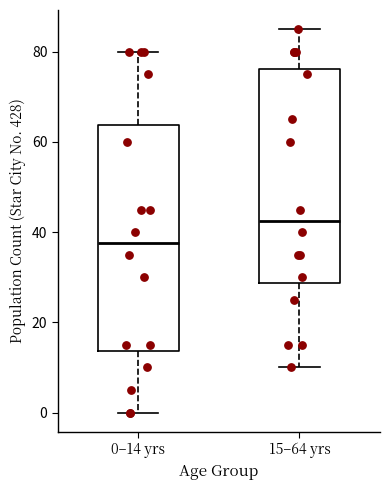

Comparing the boxes themselves (not the whiskers), which one is the tallest?

0–14 yrs